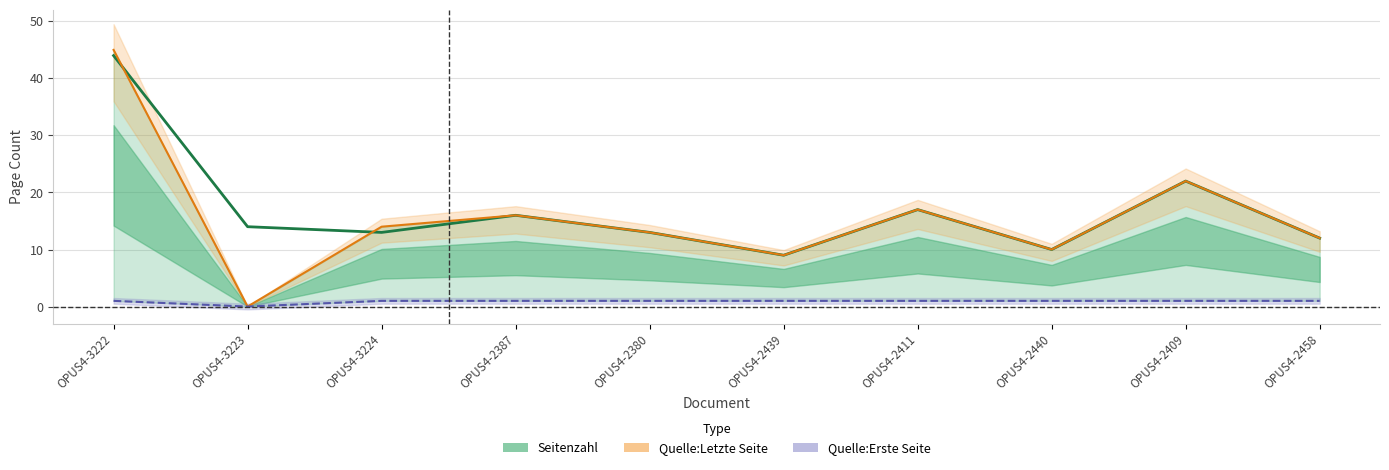

What is the average value of the Quelle:Letzte Seite series?

16